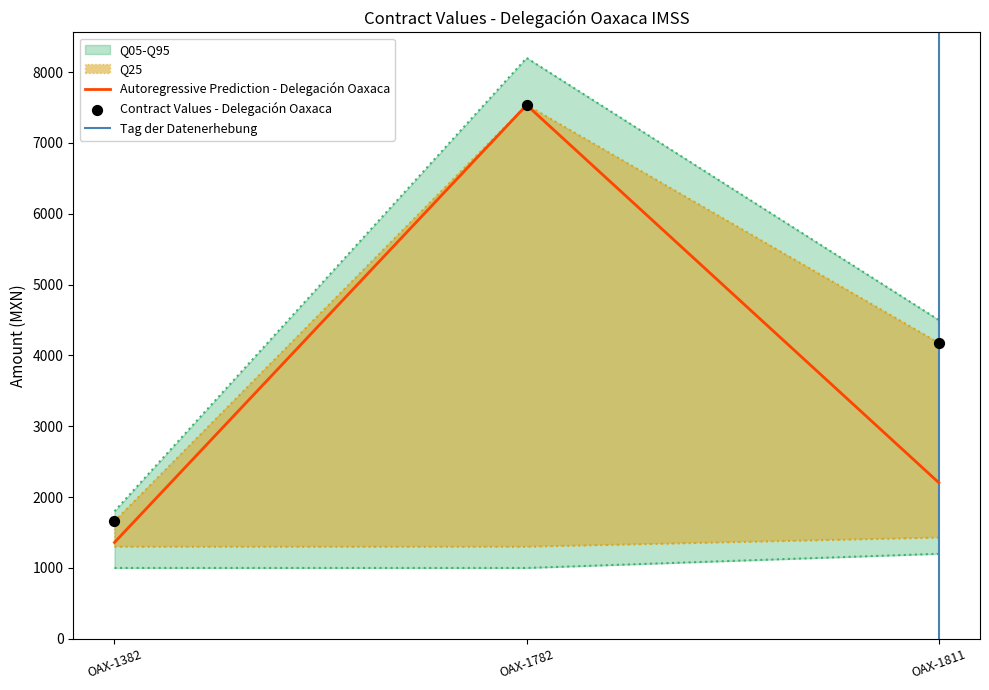

At how many categories does at least one series exceed 2931?

2